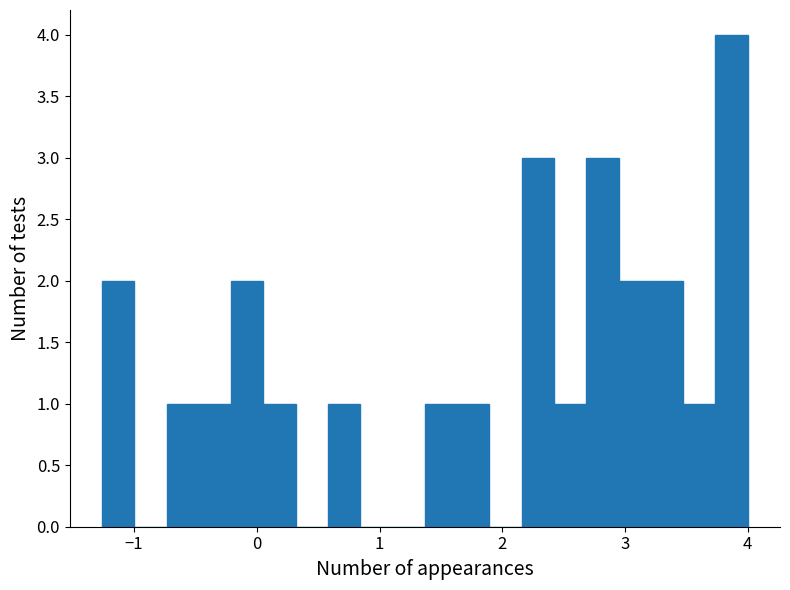

Read against the x-axis, roughly where is the centre of the tallest bar?

3.9